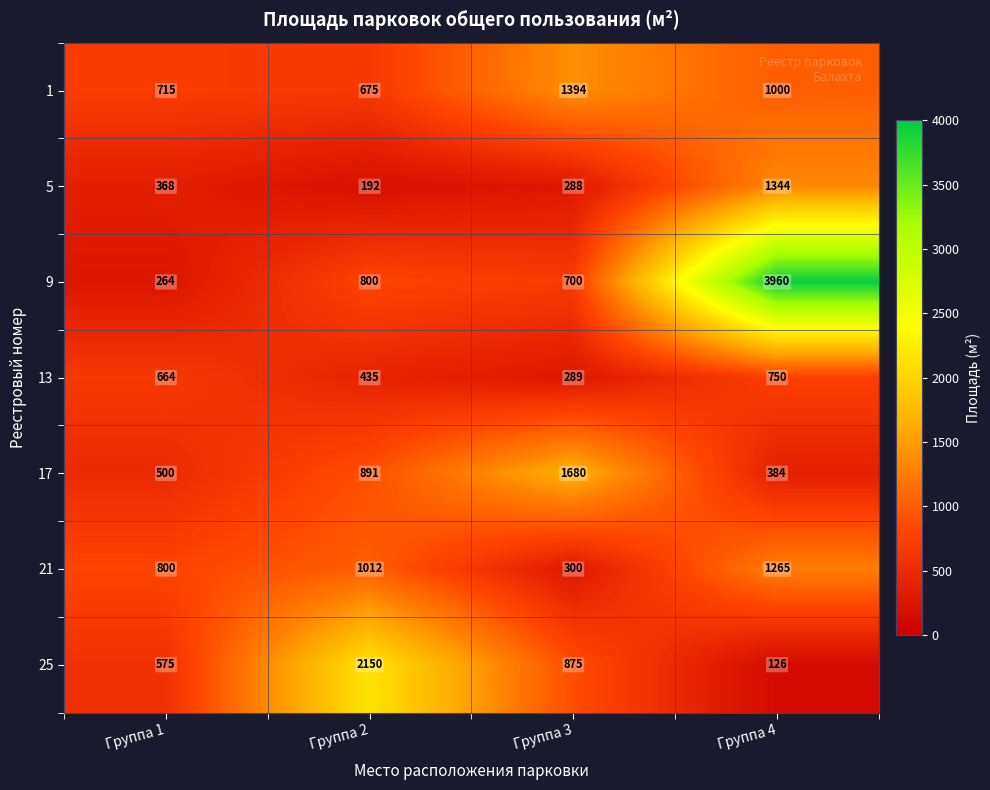

What is the total value across all series at Группа 2?

6155